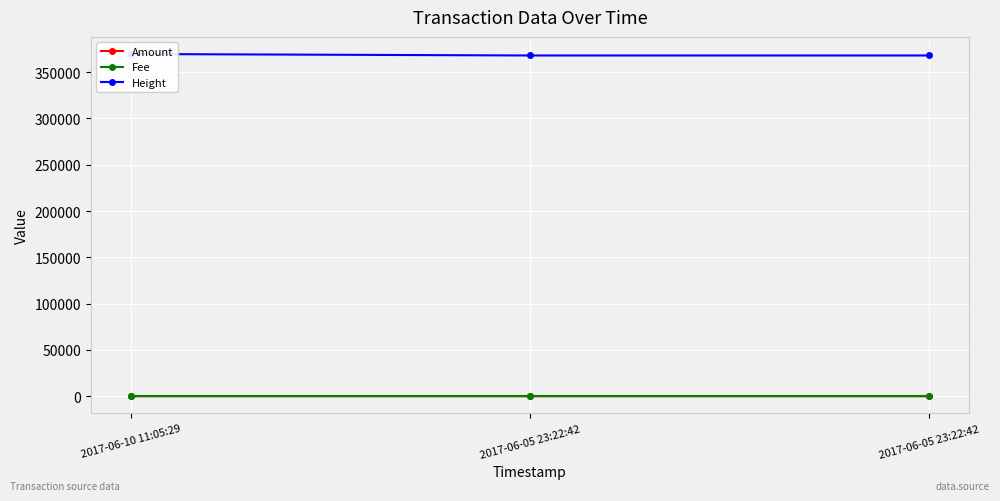

What is the label of the 1st point from the left?

2017-06-10 11:05:29